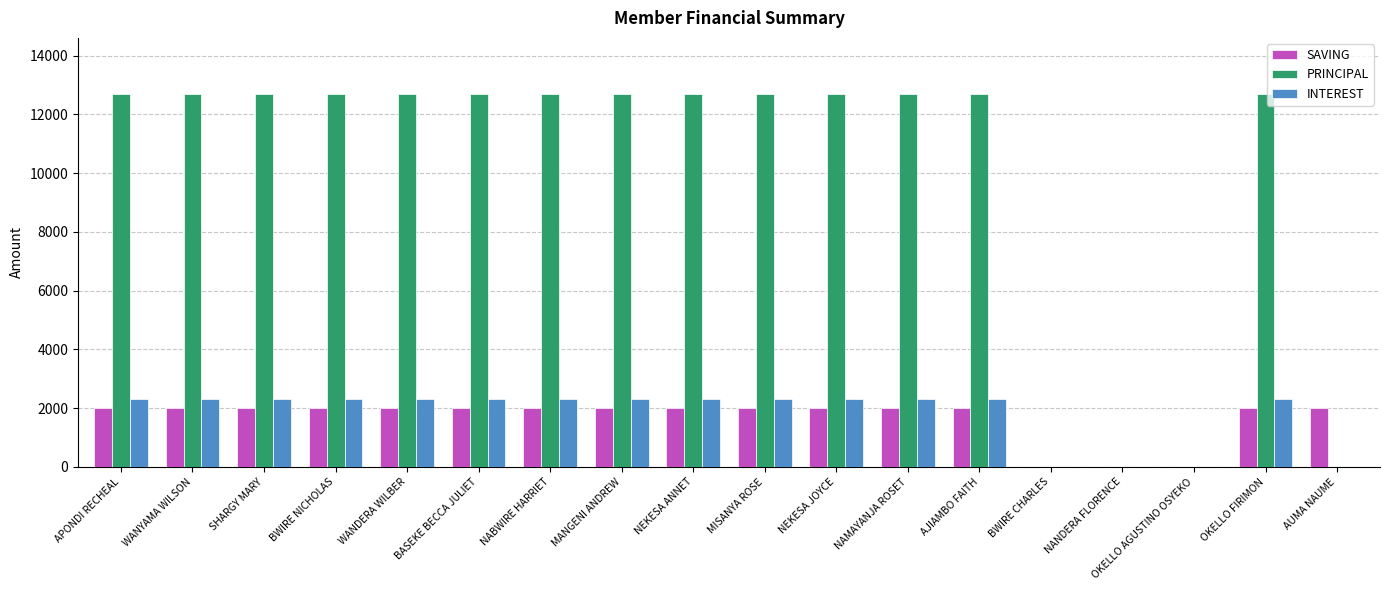

Reading left to right, transcribe all the data shown in this chart.

SAVING: APONDI RECHEAL=2000	WANYAMA WILSON=2000	SHARGY MARY=2000	BWIRE NICHOLAS=2000	WANDERA WILBER=2000	BASEKE BECCA JULIET=2000	NABWIRE HARRIET=2000	MANGENI ANDREW=2000	NEKESA ANNET=2000	MISANYA ROSE=2000	NEKESA JOYCE=2000	NAMAYANJA ROSET=2000	AJIAMBO FAITH=2000	BWIRE CHARLES=0	NANDERA FLORENCE=0	OKELLO AGUSTINO OSYEKO=0	OKELLO FIRIMON=2000	AUMA NAUME=2000
PRINCIPAL: APONDI RECHEAL=12700	WANYAMA WILSON=12700	SHARGY MARY=12700	BWIRE NICHOLAS=12700	WANDERA WILBER=12700	BASEKE BECCA JULIET=12700	NABWIRE HARRIET=12700	MANGENI ANDREW=12700	NEKESA ANNET=12700	MISANYA ROSE=12700	NEKESA JOYCE=12700	NAMAYANJA ROSET=12700	AJIAMBO FAITH=12700	BWIRE CHARLES=0	NANDERA FLORENCE=0	OKELLO AGUSTINO OSYEKO=0	OKELLO FIRIMON=12700	AUMA NAUME=0
INTEREST: APONDI RECHEAL=2300	WANYAMA WILSON=2300	SHARGY MARY=2300	BWIRE NICHOLAS=2300	WANDERA WILBER=2300	BASEKE BECCA JULIET=2300	NABWIRE HARRIET=2300	MANGENI ANDREW=2300	NEKESA ANNET=2300	MISANYA ROSE=2300	NEKESA JOYCE=2300	NAMAYANJA ROSET=2300	AJIAMBO FAITH=2300	BWIRE CHARLES=0	NANDERA FLORENCE=0	OKELLO AGUSTINO OSYEKO=0	OKELLO FIRIMON=2300	AUMA NAUME=0